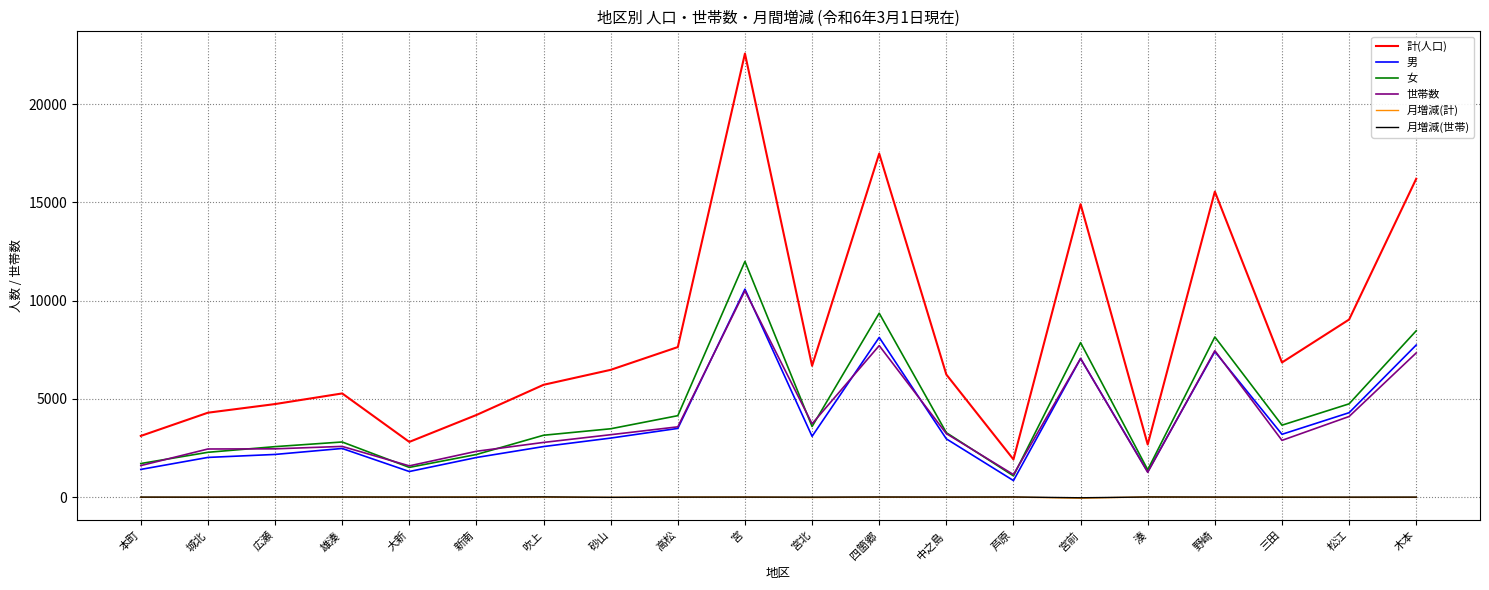

Which series changed the most between 新南 and 松江?

計(人口)